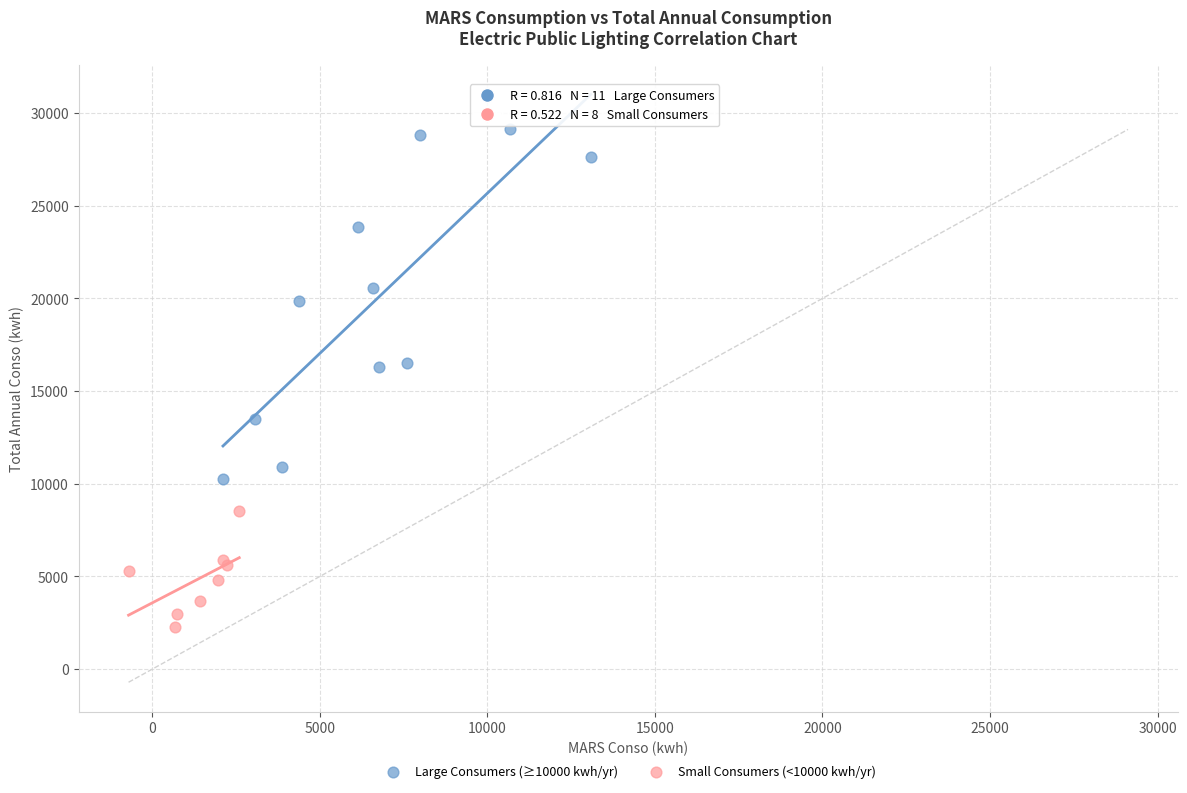

Which series contains the lowest Y value?

Small Consumers (<10000 kwh/yr)